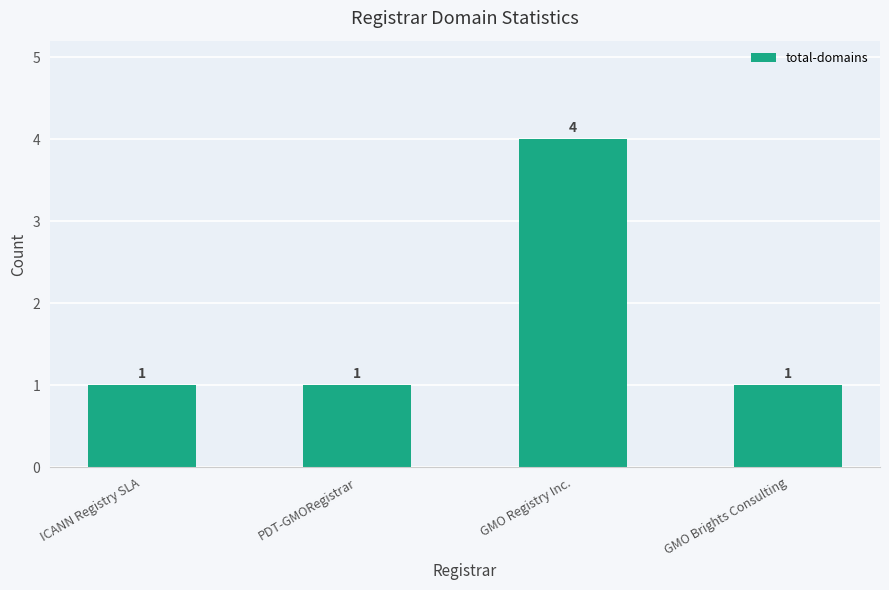

Between GMO Registry Inc. and GMO Brights Consulting, which is larger?

GMO Registry Inc.